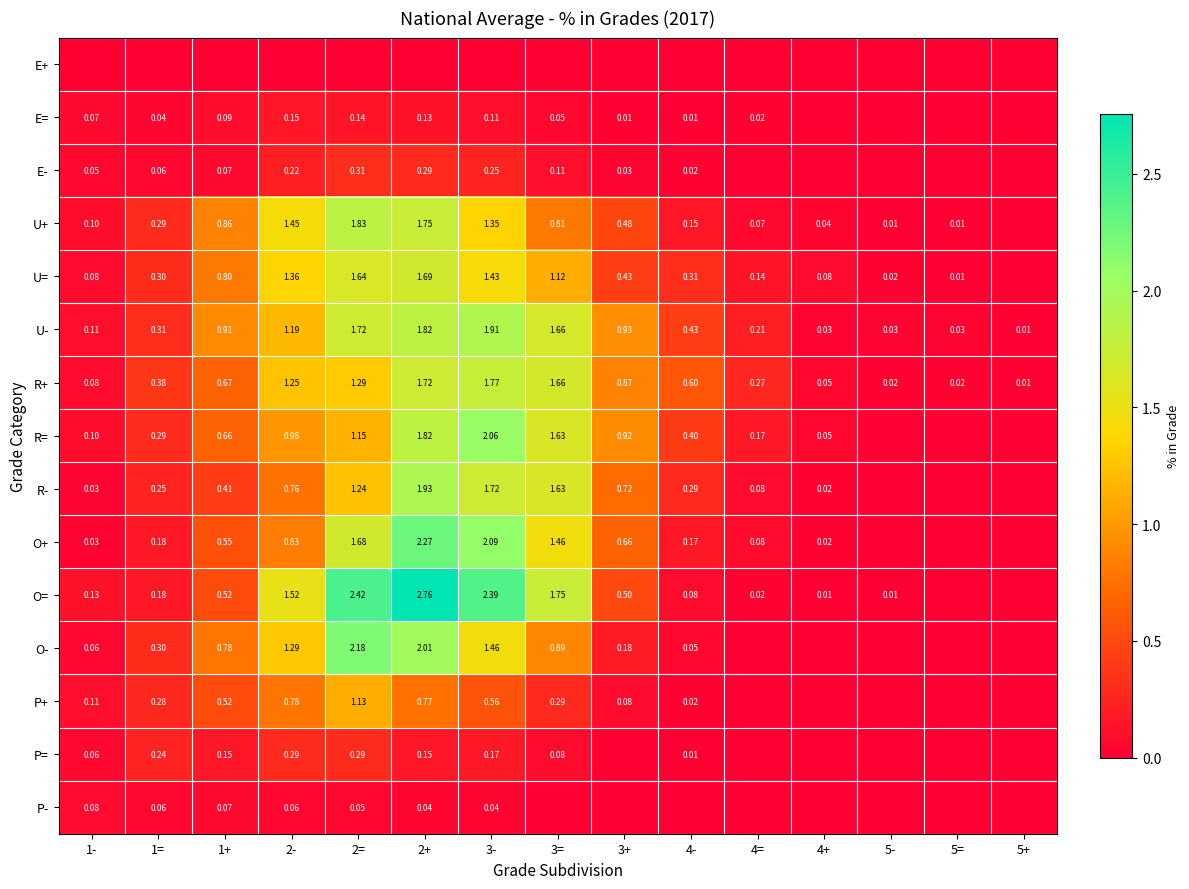

What is the difference between the maximum and minimum values in the O- series?

2.2